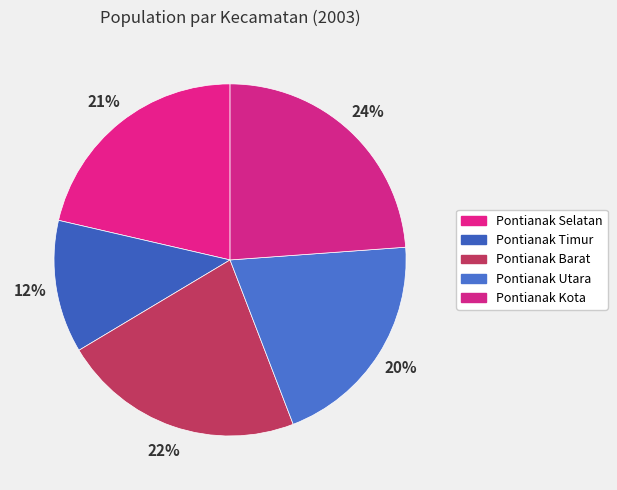

How many segments does this pie chart have?

5